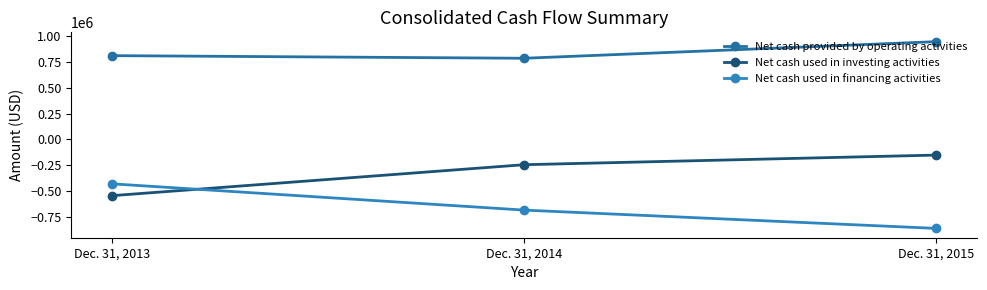

How many data points does each series have?

3